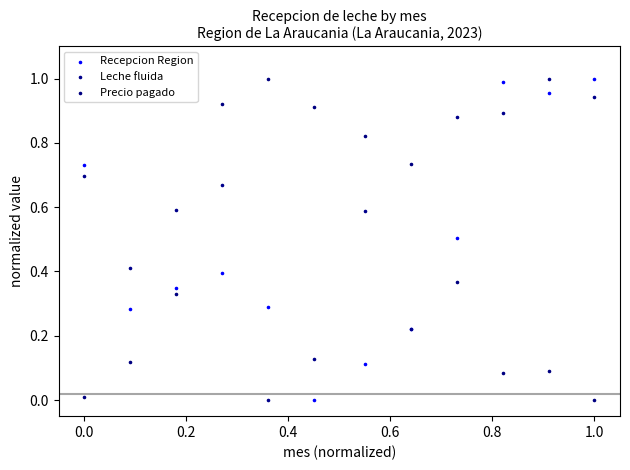

What are all the series names shown in the legend?

Recepcion Region, Leche fluida, Precio pagado